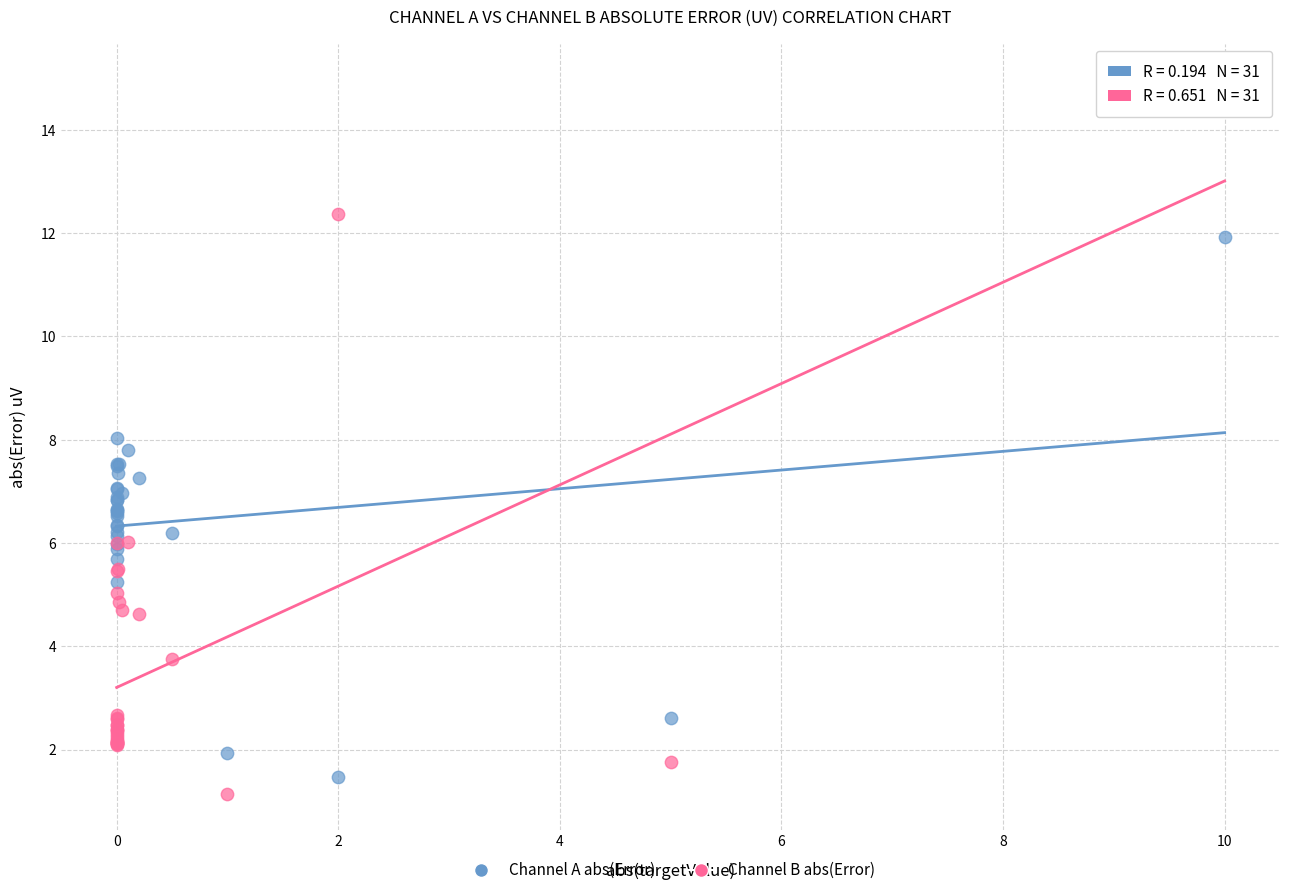

Which series reaches the minimum Y coordinate?

Channel B abs(Error)